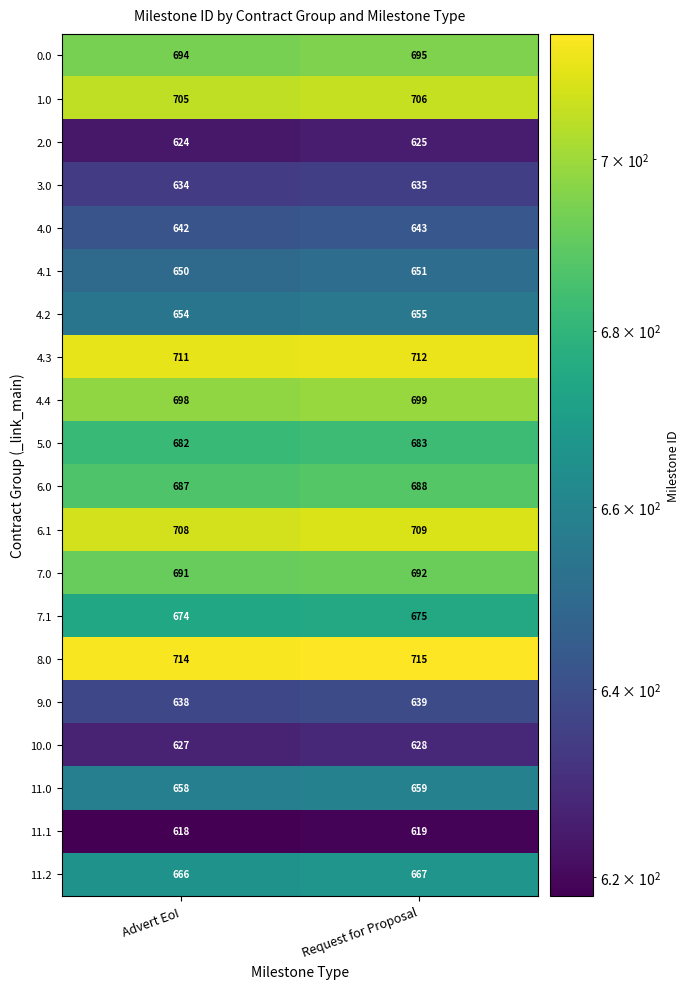

What is the total value across all series at Request for Proposal?

13395